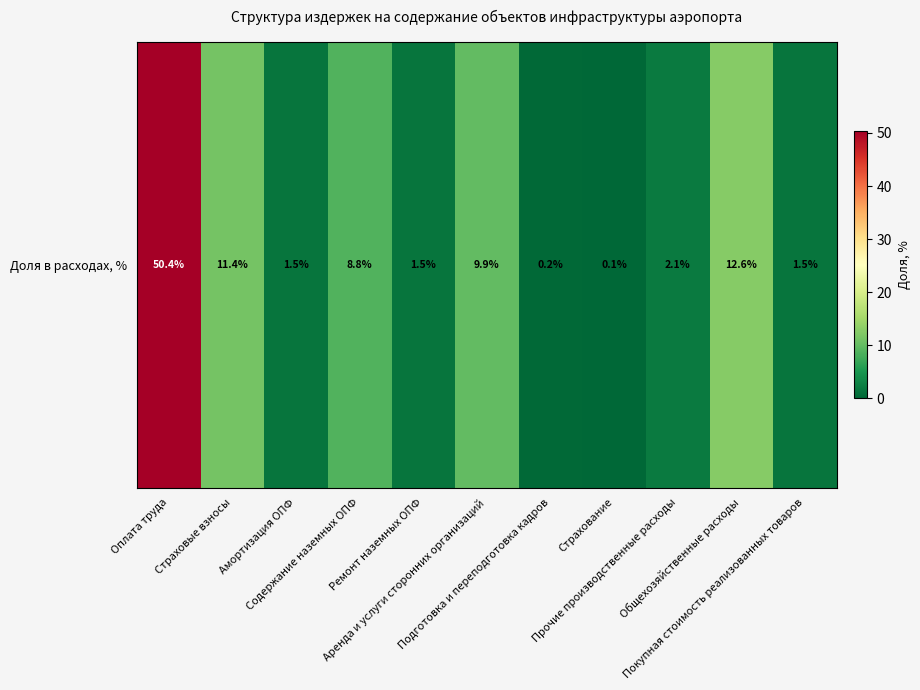

Count the number of values greater than 2.

6